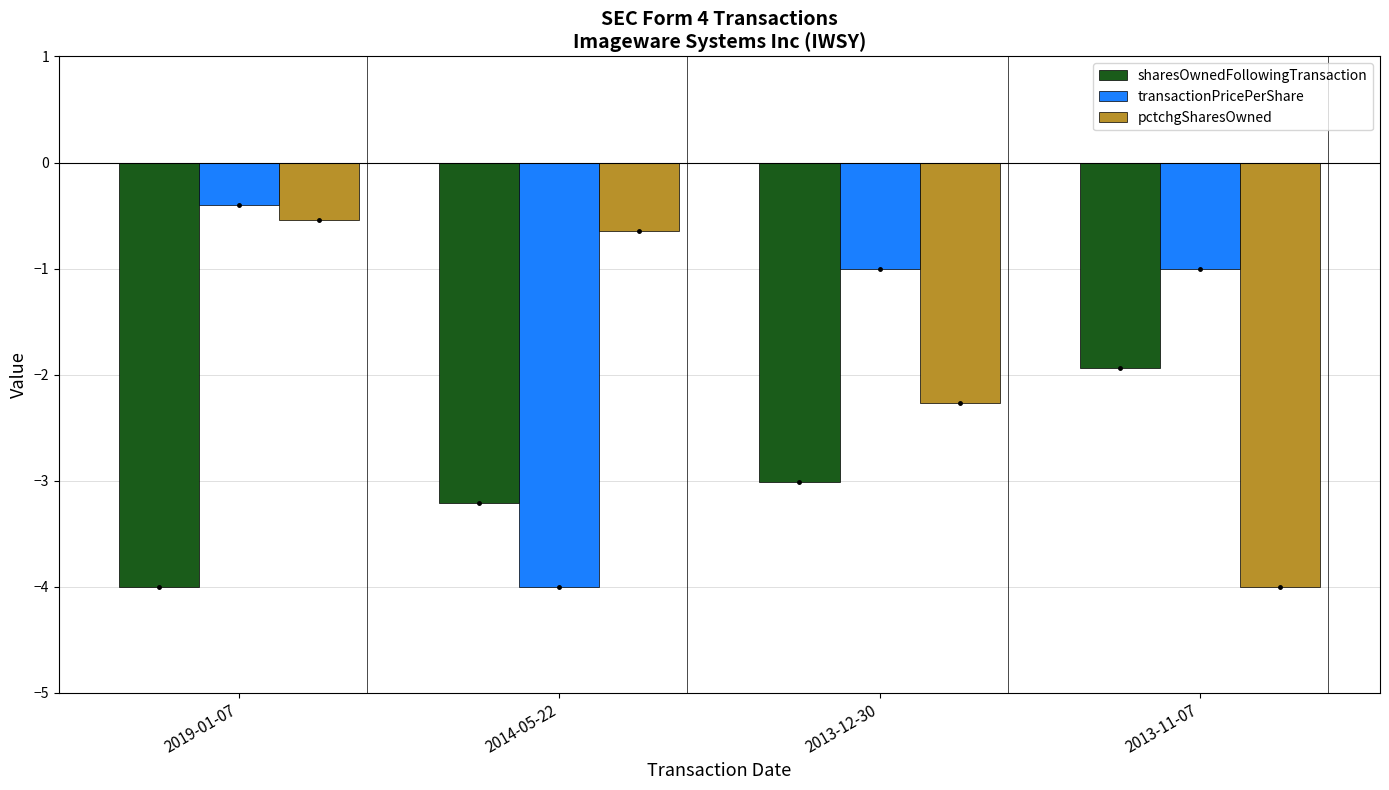

Between 2019-01-07 and 2014-05-22, which series saw the biggest shift?

transactionPricePerShare